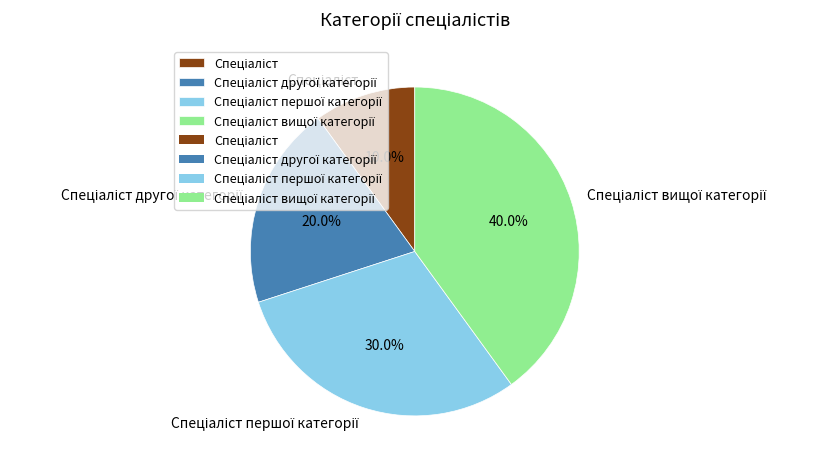

Is there any slice that represents more than half of the pie?

No